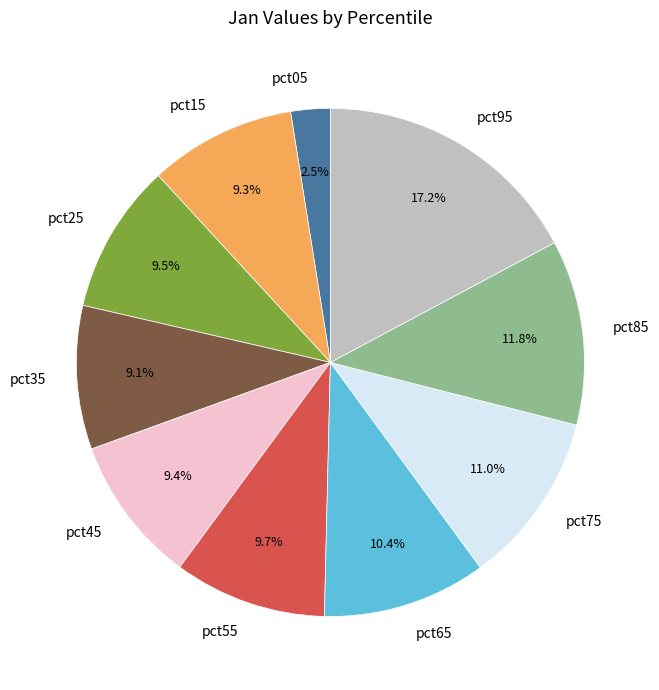

How many slices are in this pie chart?

10